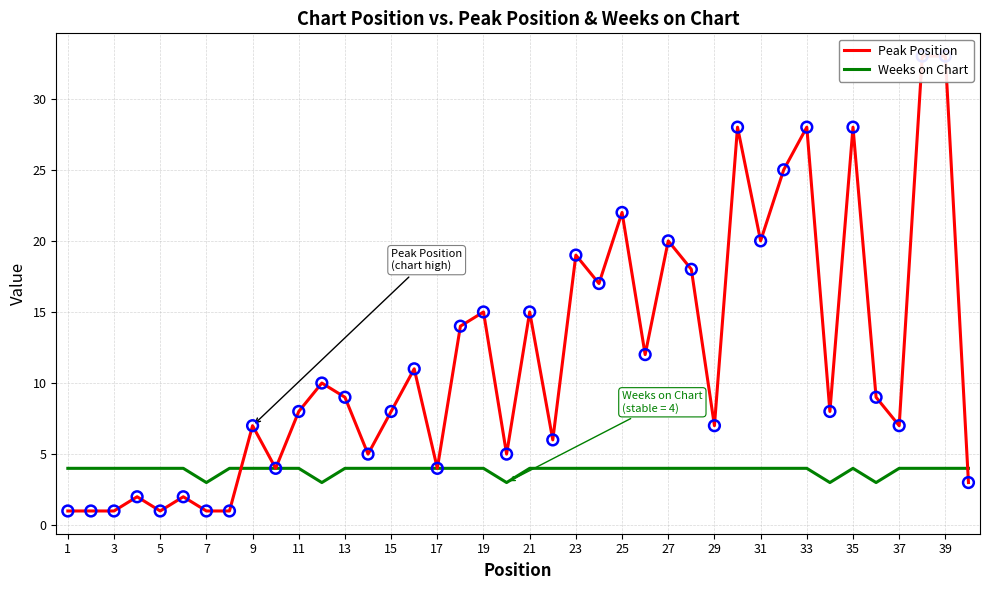

Which series reaches the maximum Y coordinate?

Peak Position